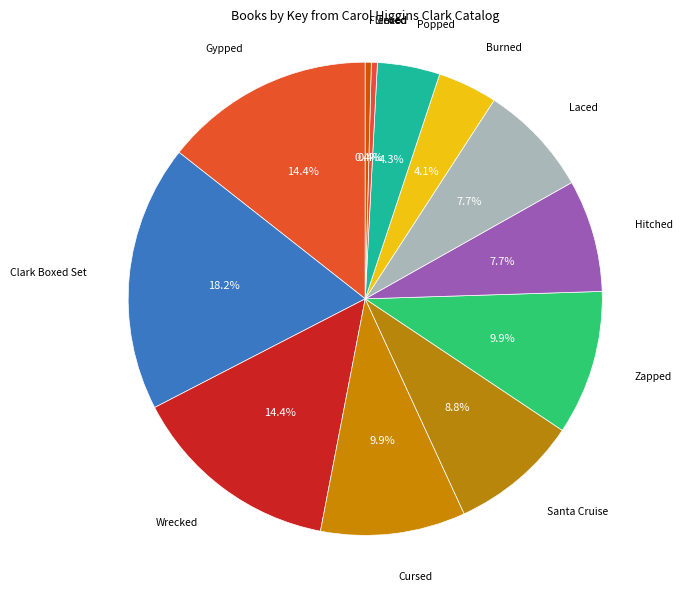

Is it true that Santa Cruise is 15% of the pie?

False